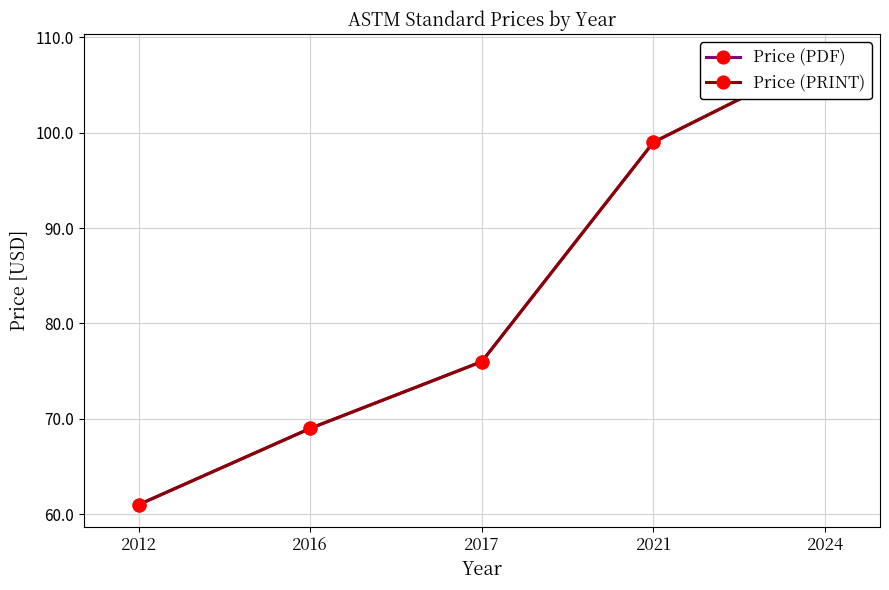

True or false: Price (PDF) has more than 0 points higher than both neighbors.

False